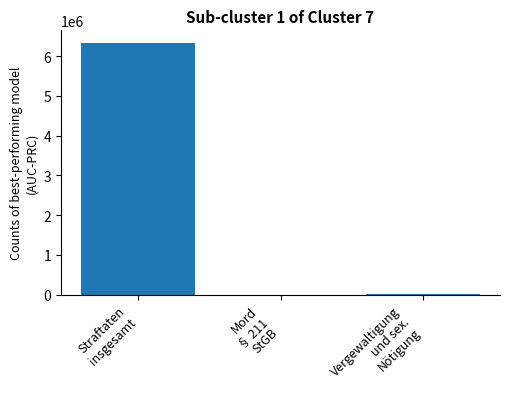

How many distinct data groups are displayed?

1